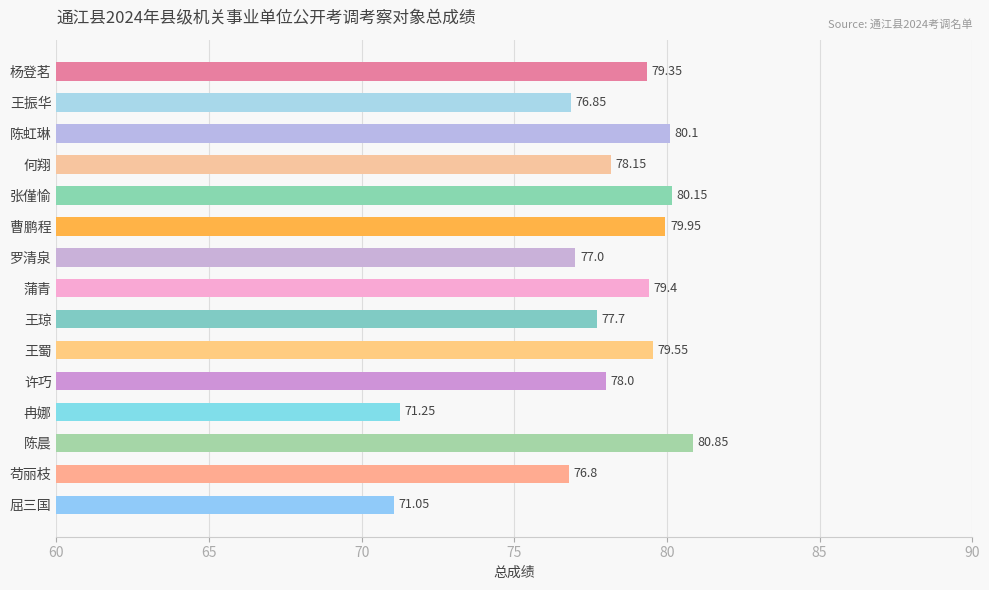

What is the label of the 6th bar from the bottom?

王蜀